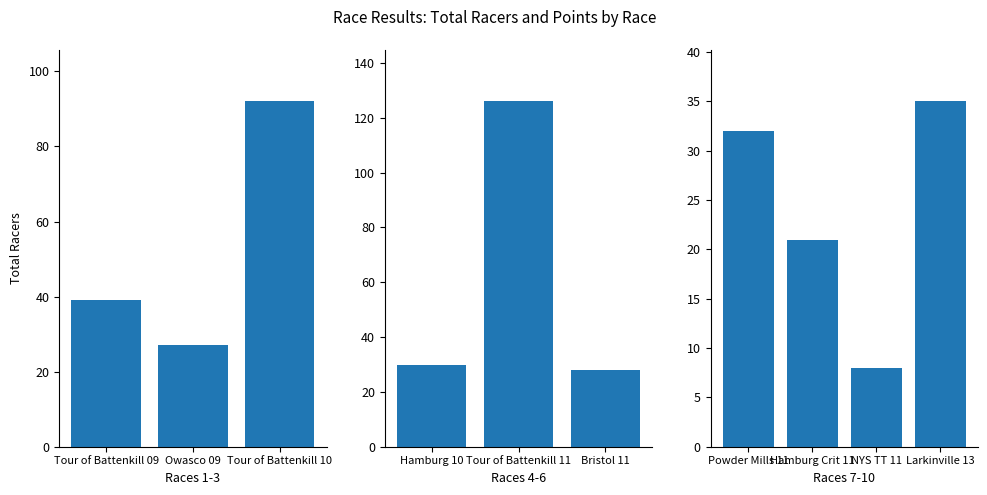

What position from the right is Larkinville 13?

1